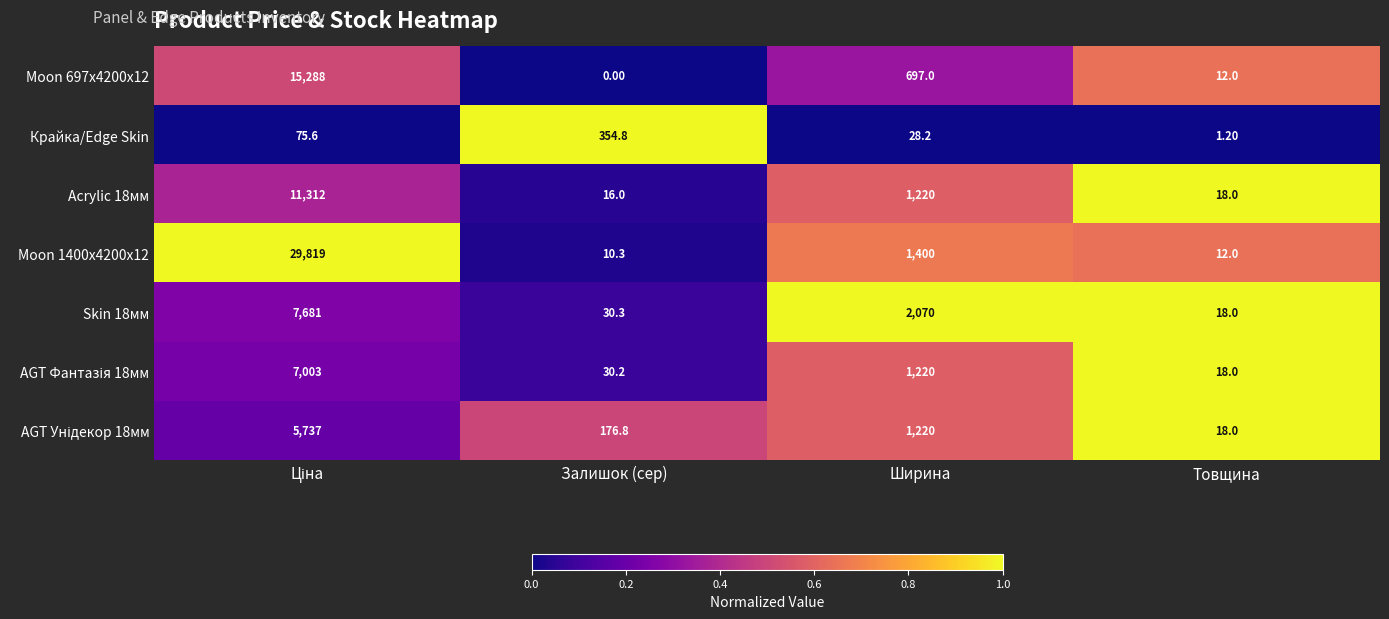

At which category does the chart reach its minimum across all series?

Залишок (сер)